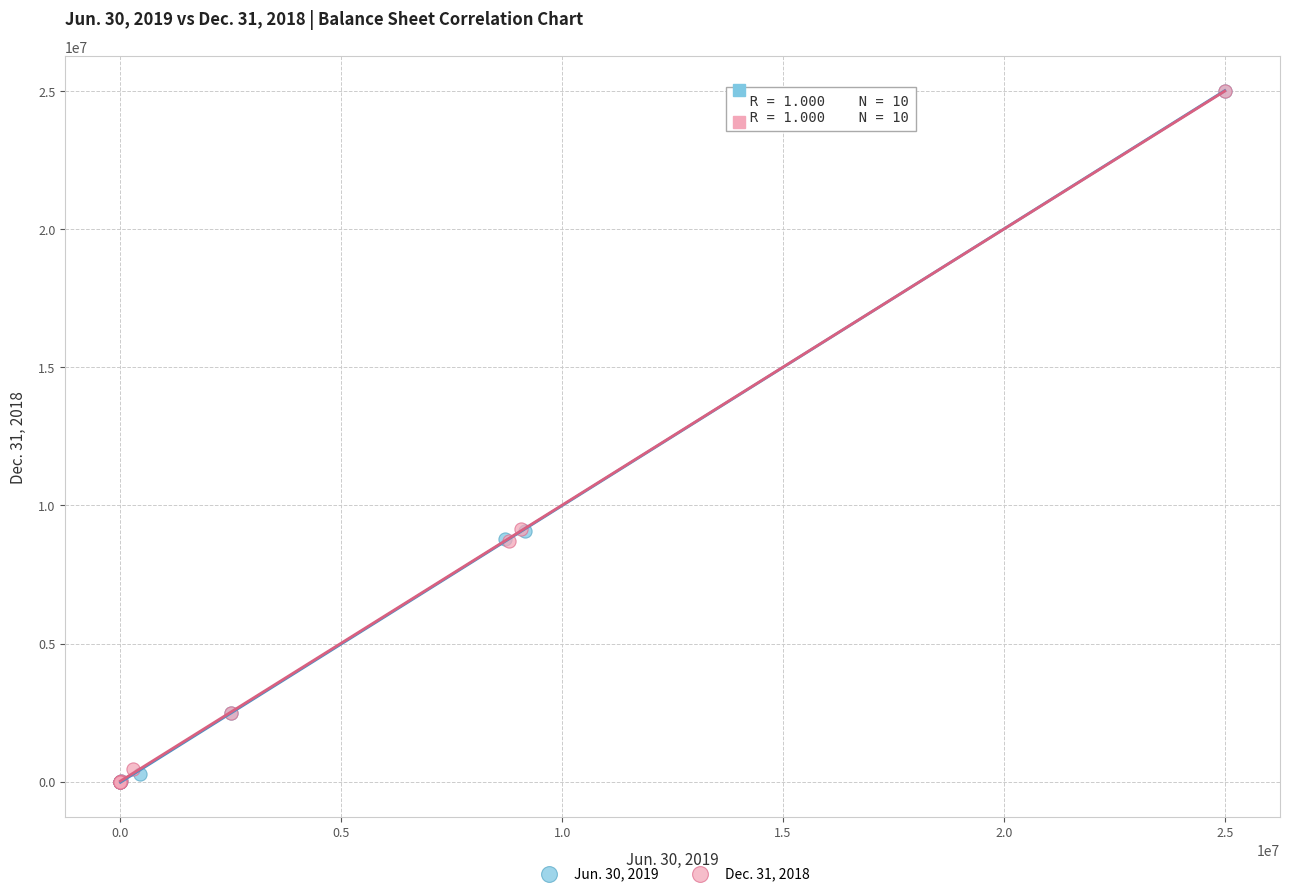

What are all the series names shown in the legend?

Jun. 30, 2019, Dec. 31, 2018